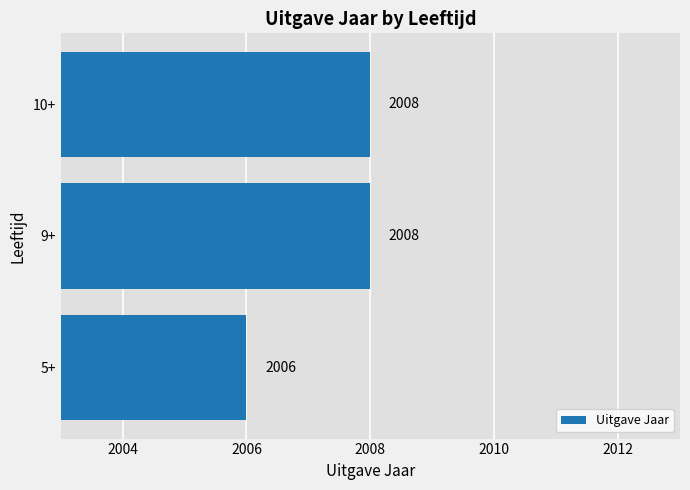

What is the change in value from 5+ to 10+?

+2